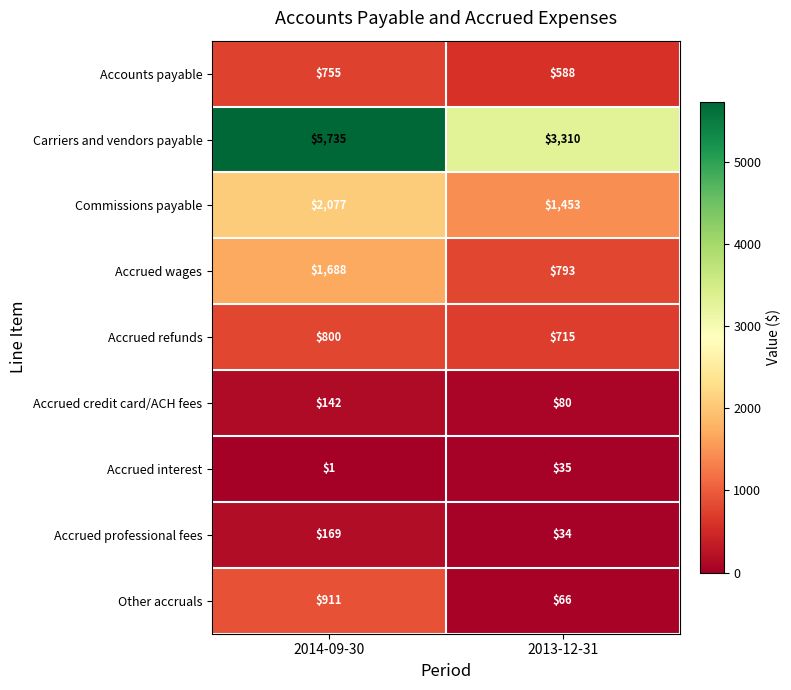

Reading right to left, extract all data points from this chart.

Accounts payable: 2013-12-31=588	2014-09-30=755
Carriers and vendors payable: 2013-12-31=3310	2014-09-30=5735
Commissions payable: 2013-12-31=1453	2014-09-30=2077
Accrued wages: 2013-12-31=793	2014-09-30=1688
Accrued refunds: 2013-12-31=715	2014-09-30=800
Accrued credit card/ACH fees: 2013-12-31=80	2014-09-30=142
Accrued interest: 2013-12-31=35	2014-09-30=1
Accrued professional fees: 2013-12-31=34	2014-09-30=169
Other accruals: 2013-12-31=66	2014-09-30=911